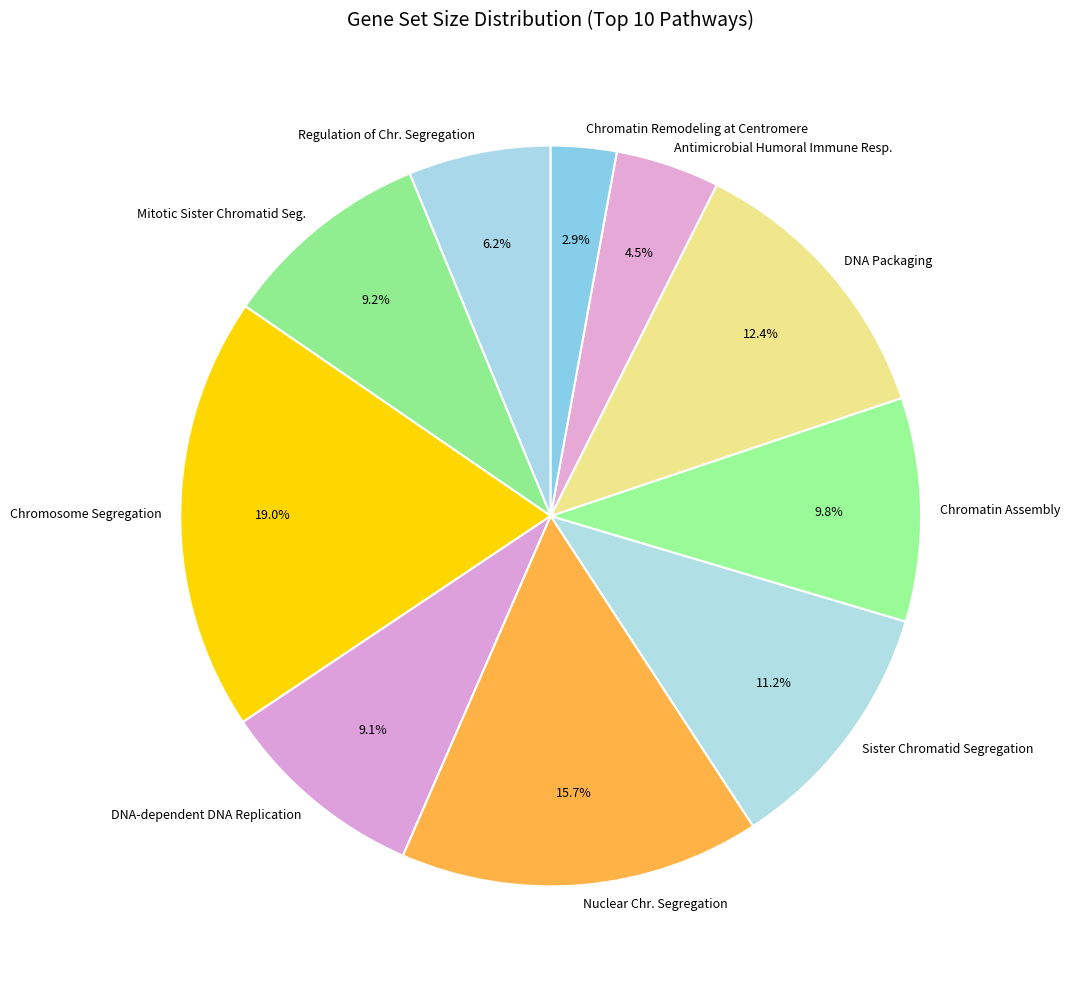

What is the ratio of the value at DNA-dependent DNA Replication to the value at Sister Chromatid Segregation?

0.8